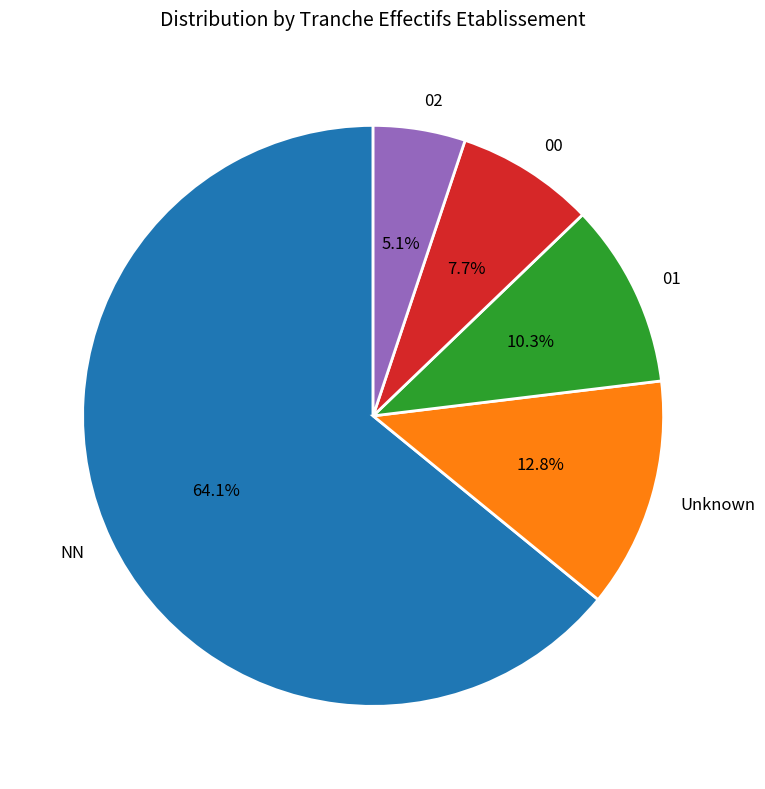

Which slice is the largest?

NN